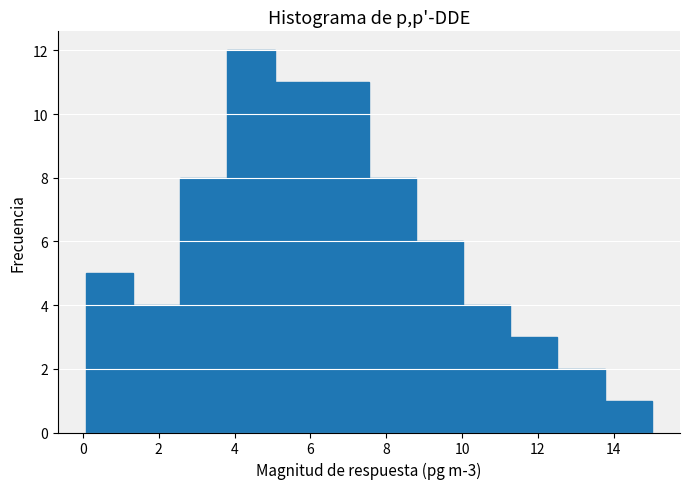

Over which range of the x-axis is the bar tallest?

3.8 to 5.0